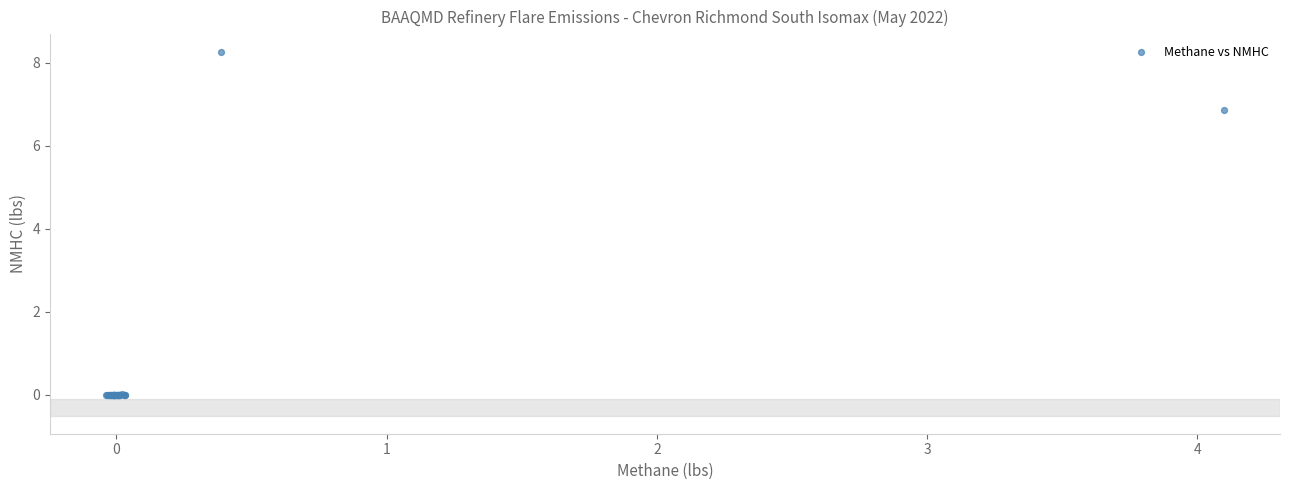

What Y value in the scatter plot is closest to 4?

6.9